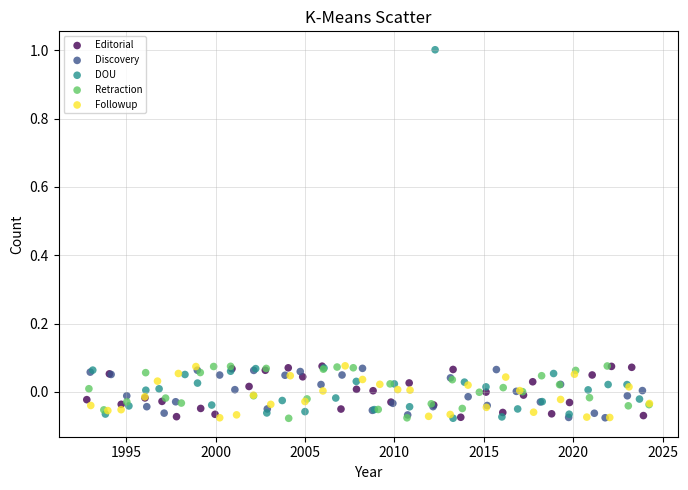

Which series has the largest Y range (max minus min)?

DOU